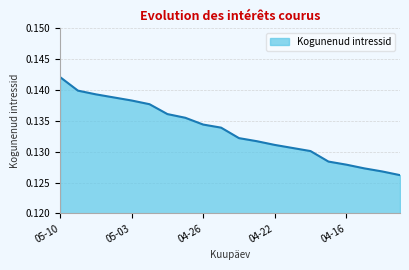

What is the minimum value shown in the chart?

0.1